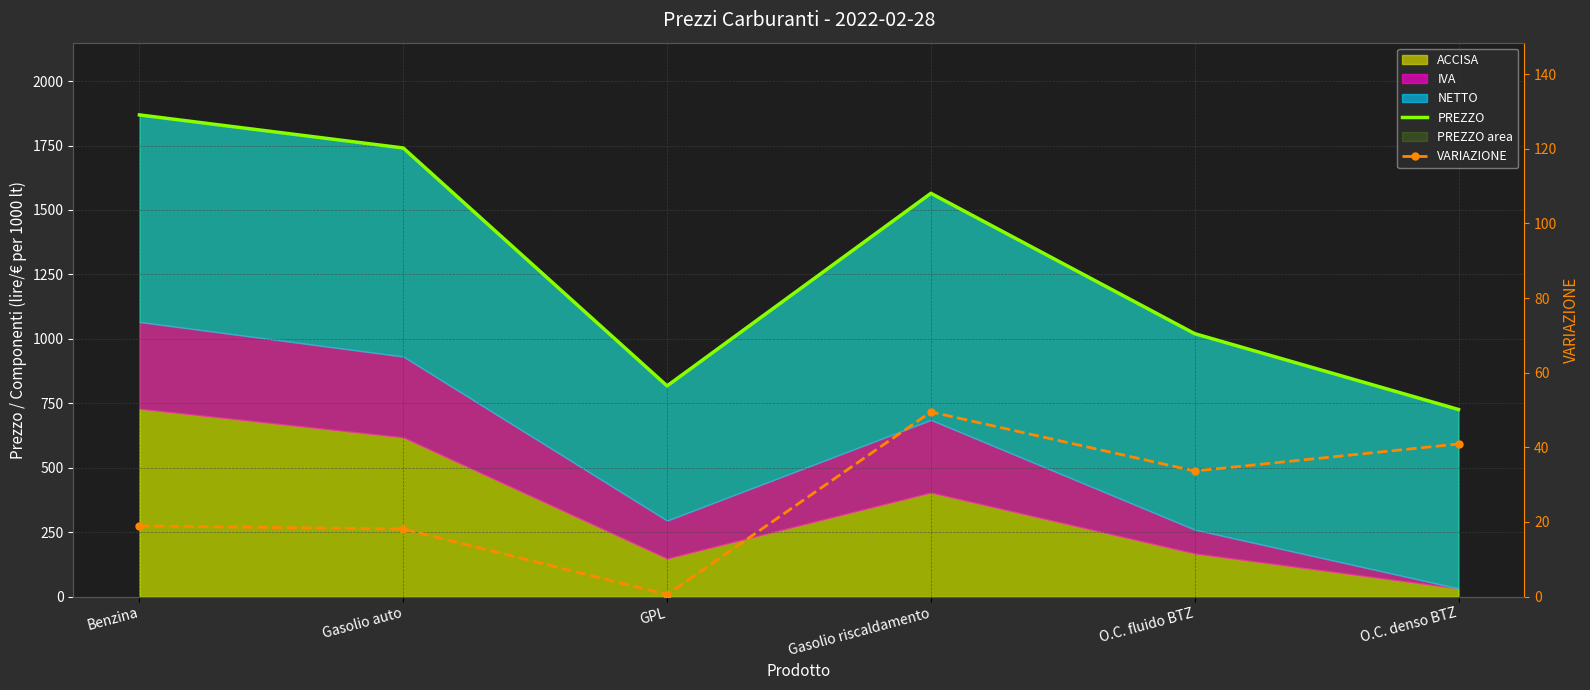

Which series has the widest spread of values?

PREZZO